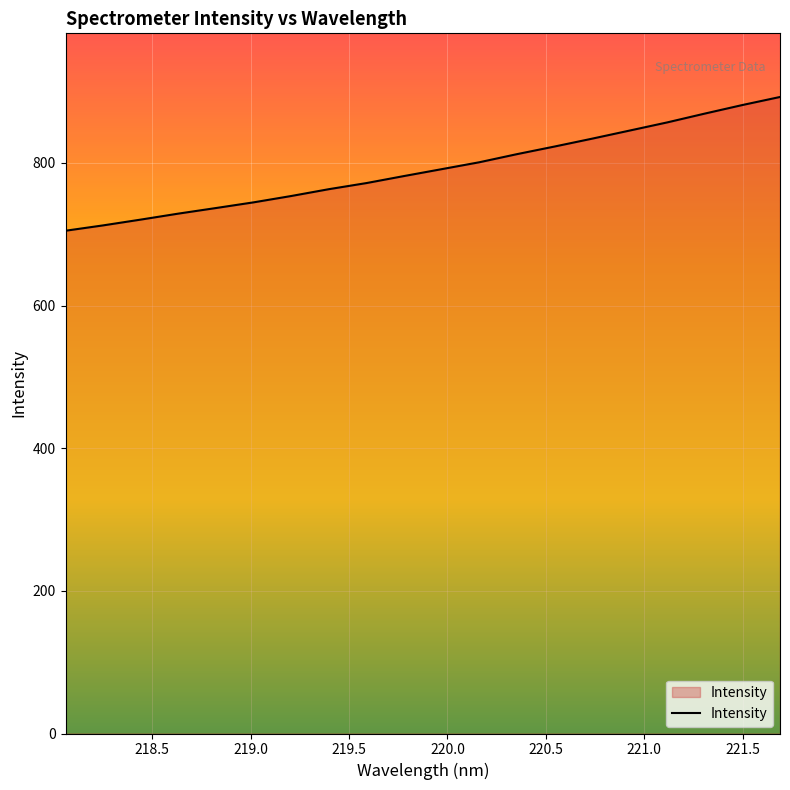

What is the maximum value shown in the chart?

892.4